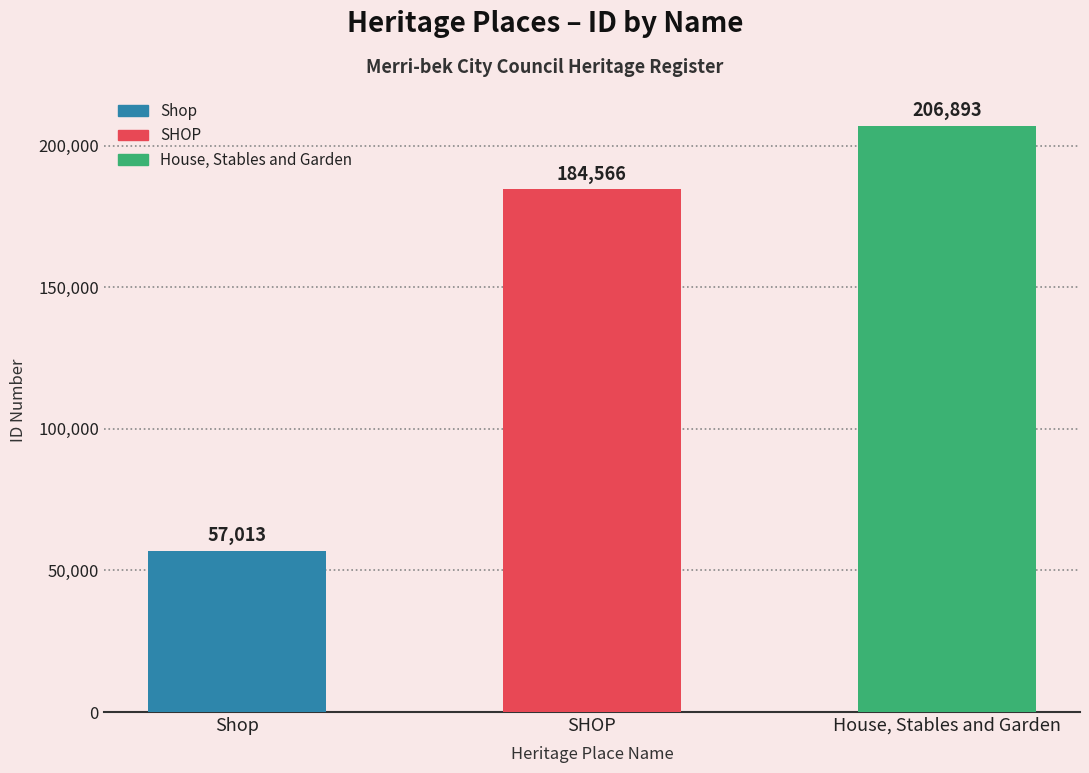

How many values are below 184566?

1